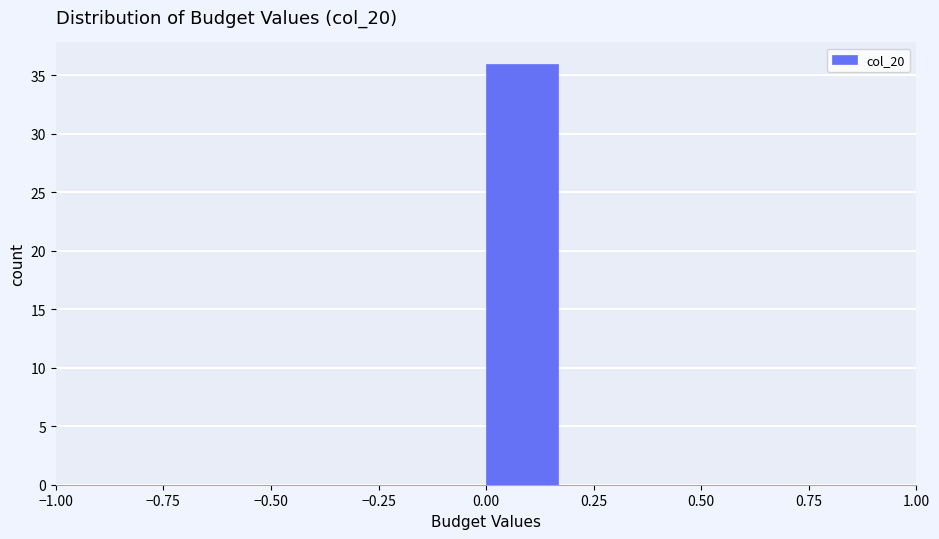

Around what value on the x-axis is the tallest bar? Give the approximate position of its centre, as read against the axis.

0.10